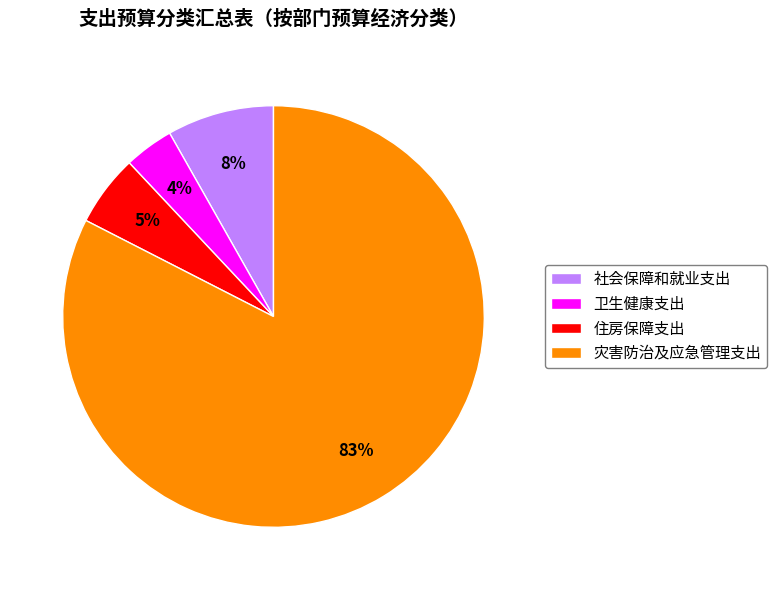

Count the number of slices in the pie.

4